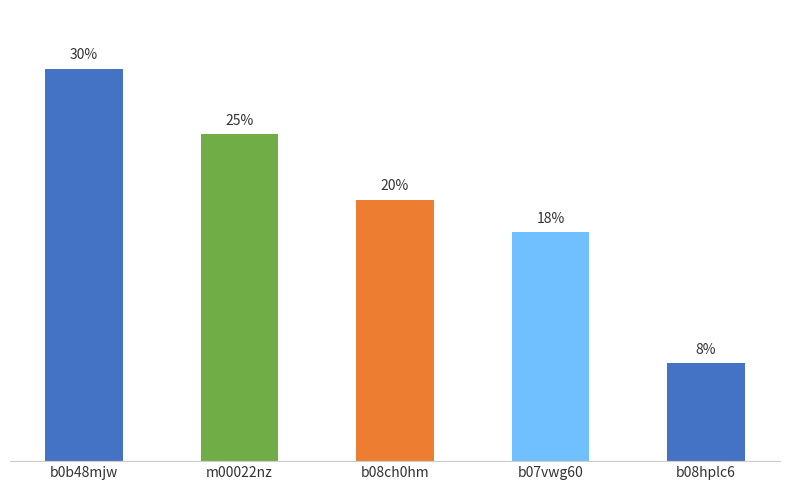

What is the label of the 4th bar from the left?

b07vwg60